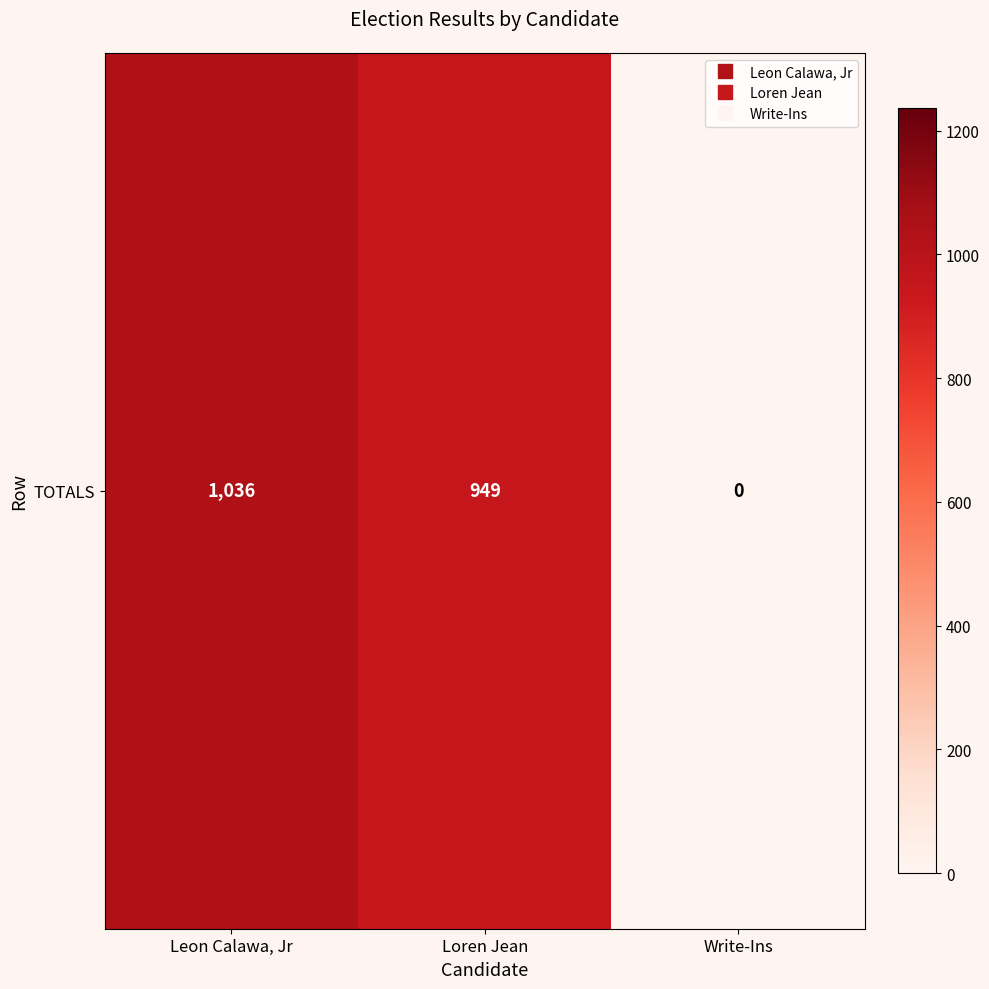

Rank the categories by value from lowest to highest.

Write-Ins, Loren Jean, Leon Calawa, Jr